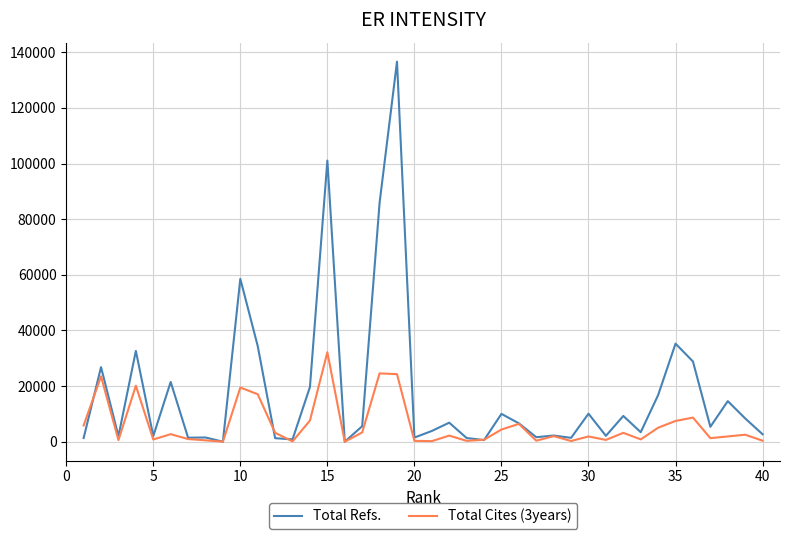

Which series has the largest range (max minus min)?

Total Refs.